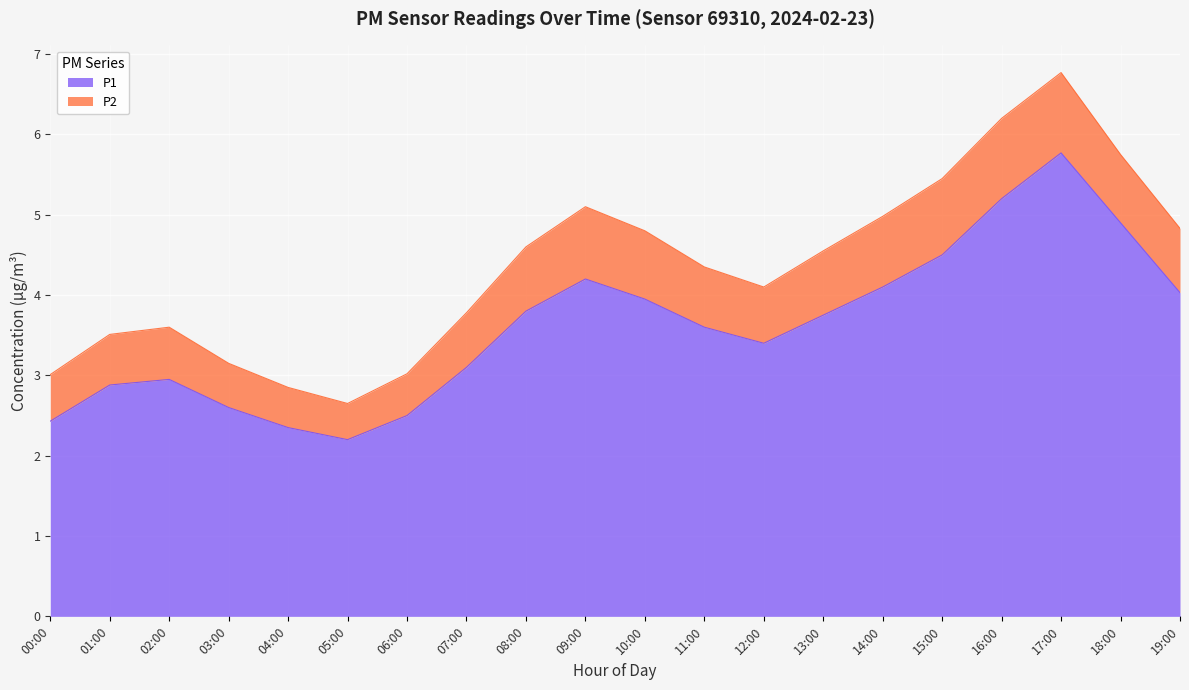

Reading right to left, extract all data points from this chart.

19:00=4.0	18:00=4.9	17:00=5.8	16:00=5.2	15:00=4.5	14:00=4.1	13:00=3.8	12:00=3.4	11:00=3.6	10:00=4.0	09:00=4.2	08:00=3.8	07:00=3.1	06:00=2.5	05:00=2.2	04:00=2.4	03:00=2.6	02:00=3.0	01:00=2.9	00:00=2.4